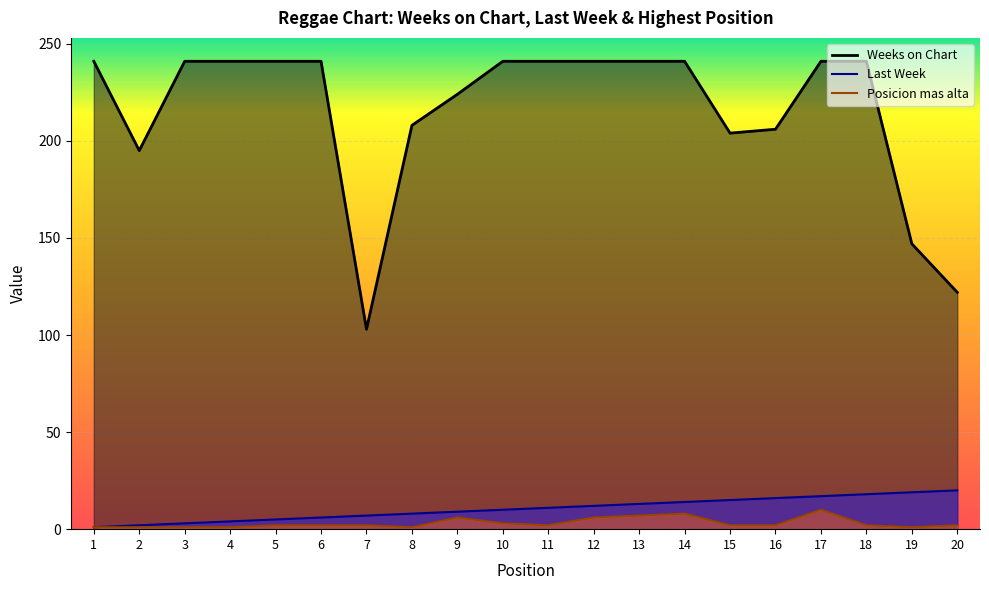

What is the maximum value shown in the chart?

241